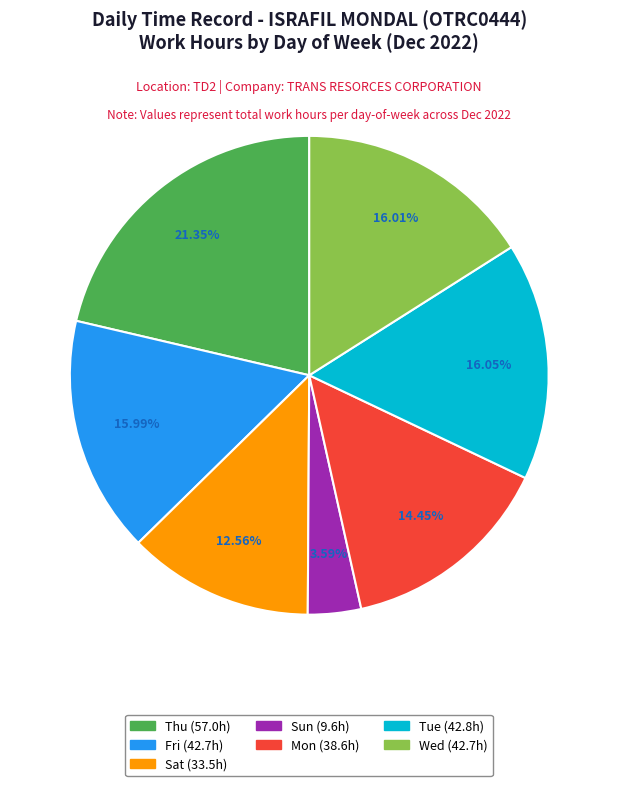

Is there a majority slice in this chart?

No